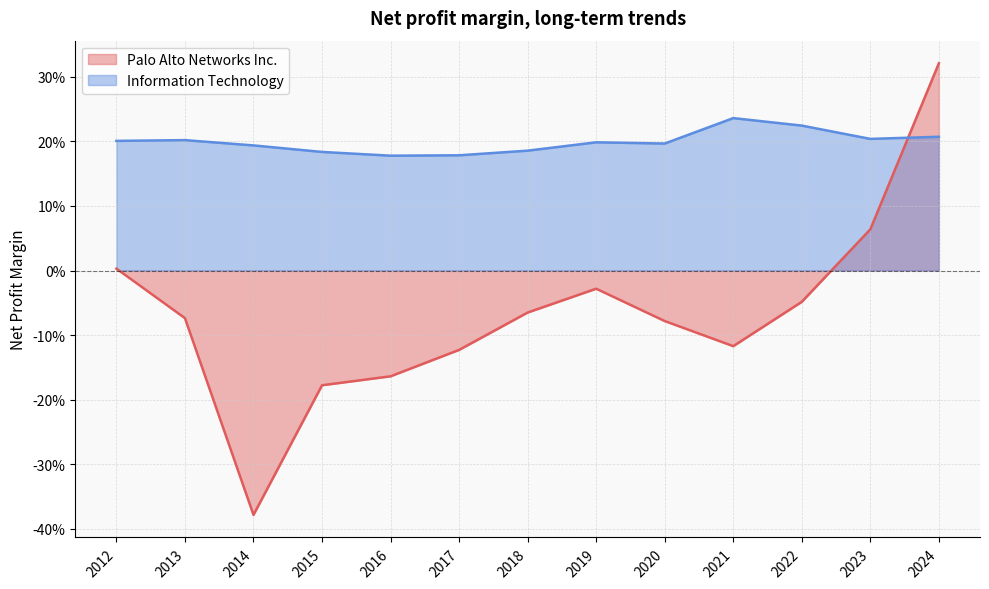

What is the value of the Palo Alto Networks Inc. point at the 9th from the left?

-0.1